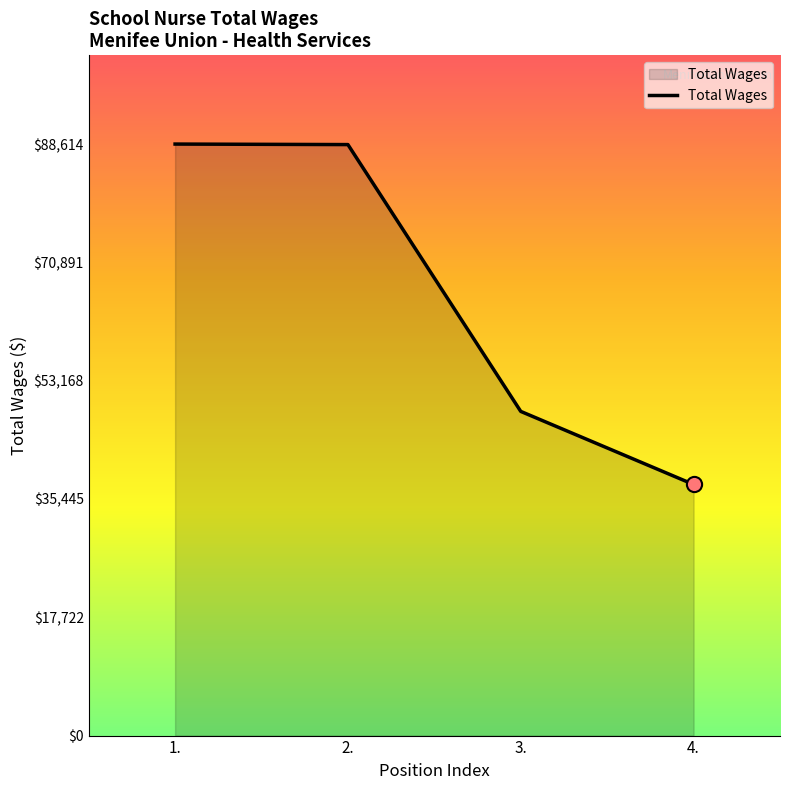

What is the ratio of the value at 2. to the value at 1.?

1.0